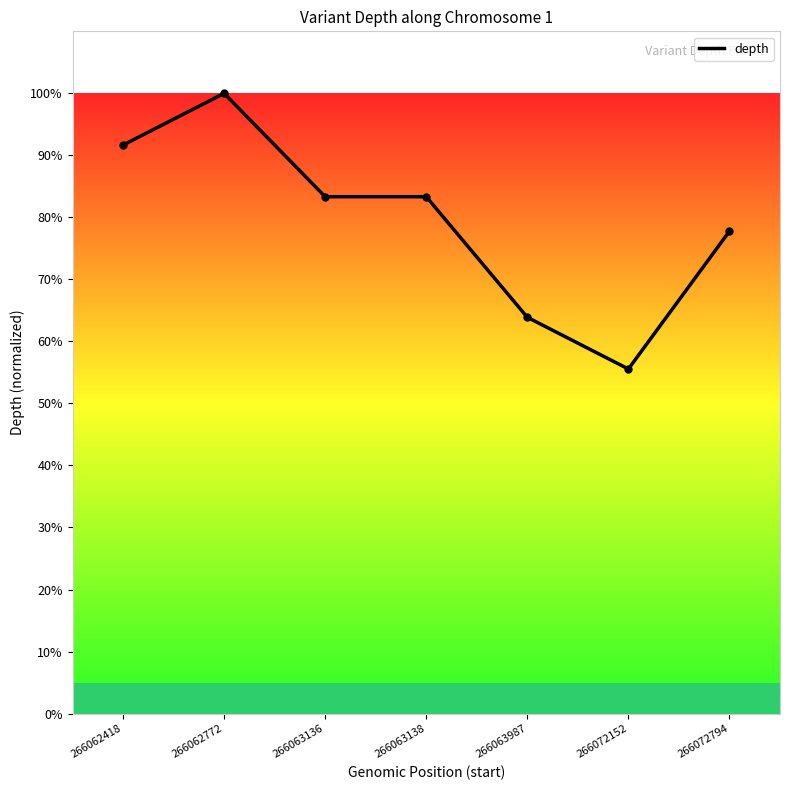

Reading left to right, extract all data points from this chart.

266062418=91.7	266062772=100.0	266063136=83.3	266063138=83.3	266063987=63.9	266072152=55.6	266072794=77.8